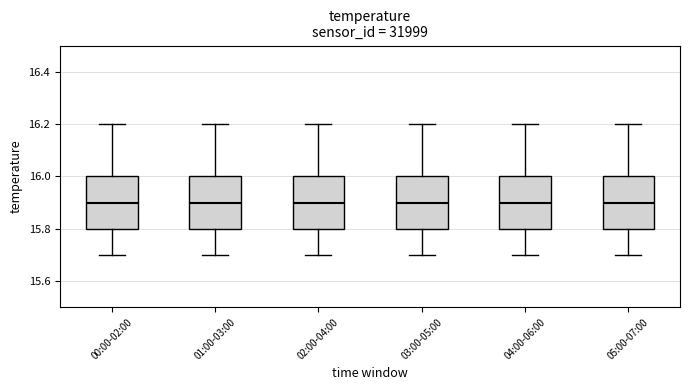

Reading left to right, transcribe this box plot: for each box, give where its median line is, the range the box spans, and where its two whiskers end, as read against the y-axis. The values are not printed on the chart, so give them approximately, as read against the axis.

00:00-02:00: median 15.9, box 15.8 to 16.0, whiskers 15.7 to 16.2
01:00-03:00: median 15.9, box 15.8 to 16.0, whiskers 15.7 to 16.2
02:00-04:00: median 15.9, box 15.8 to 16.0, whiskers 15.7 to 16.2
03:00-05:00: median 15.9, box 15.8 to 16.0, whiskers 15.7 to 16.2
04:00-06:00: median 15.9, box 15.8 to 16.0, whiskers 15.7 to 16.2
05:00-07:00: median 15.9, box 15.8 to 16.0, whiskers 15.7 to 16.2